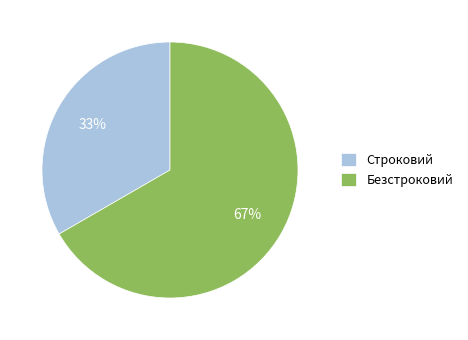

Is there a majority slice in this chart?

Yes